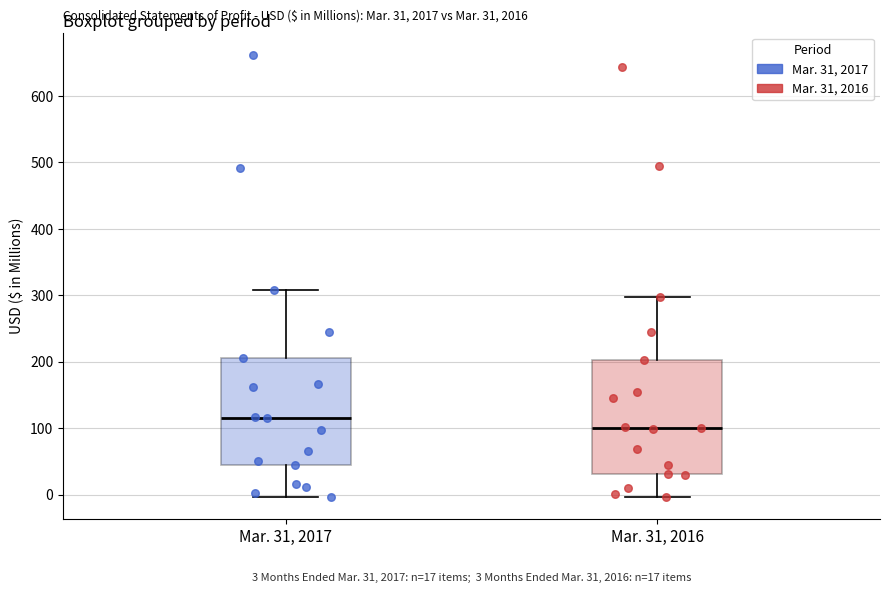

Which box's median line is the highest?

Mar. 31, 2017